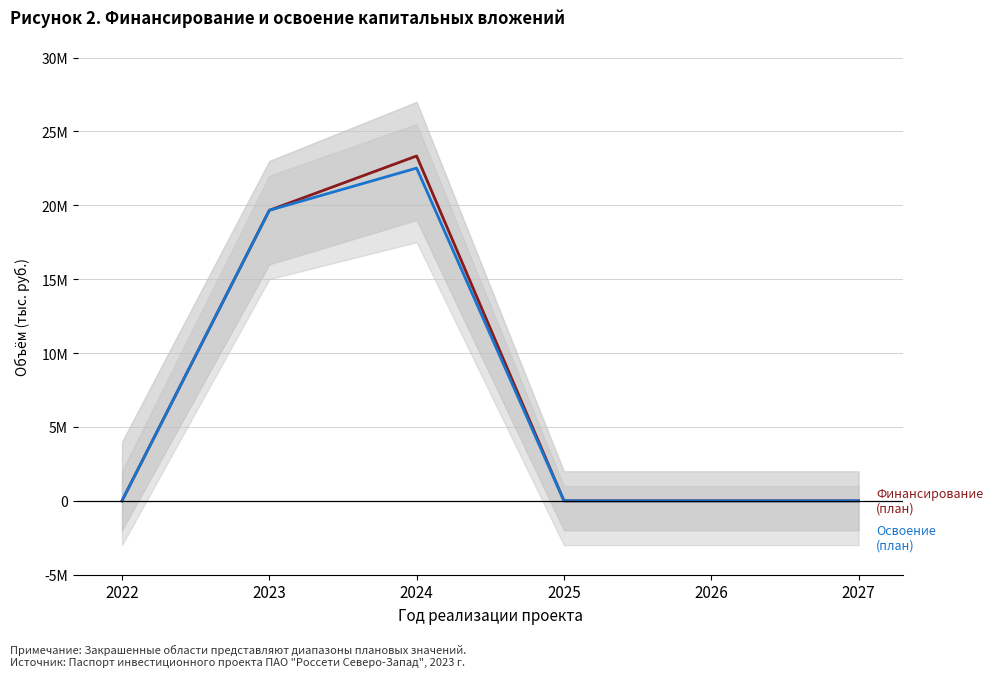

What is the sum of the Финансирование (план) values at 2024 and 2027?

23336847